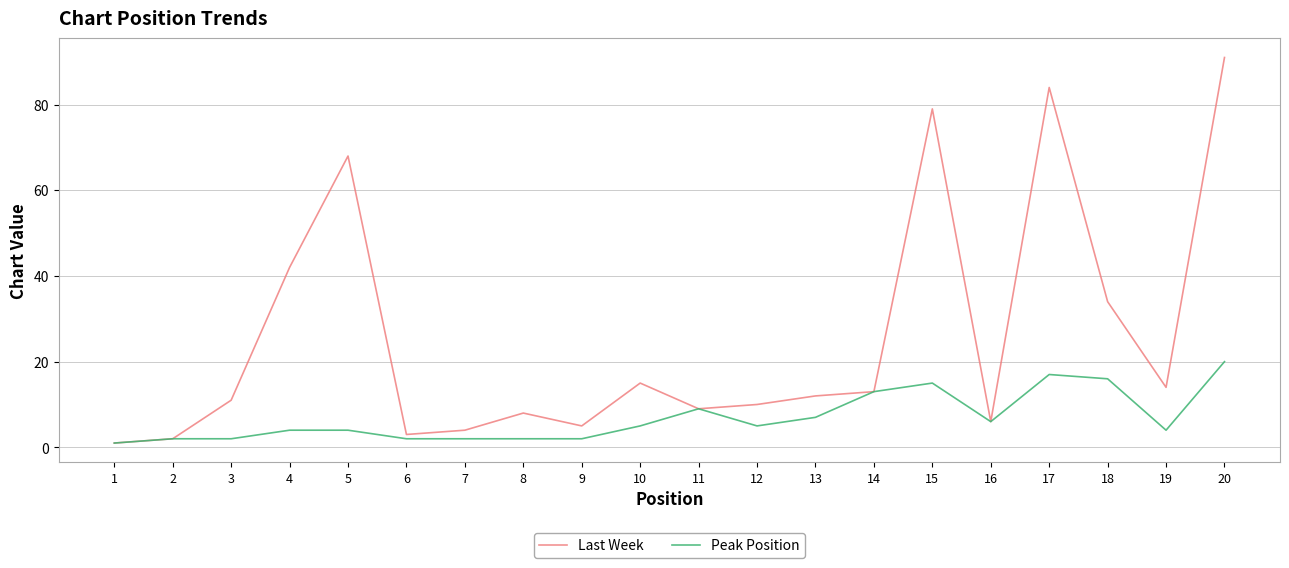

List the series in order of their peak value, highest first.

Last Week, Peak Position